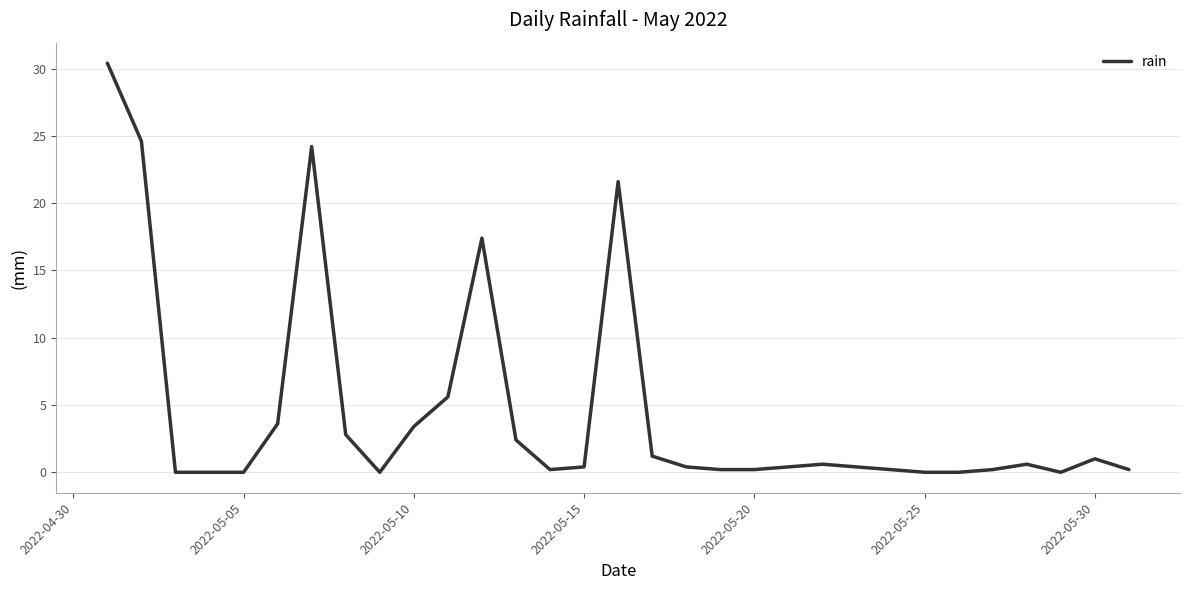

What is the difference between the maximum and minimum values?

30.4